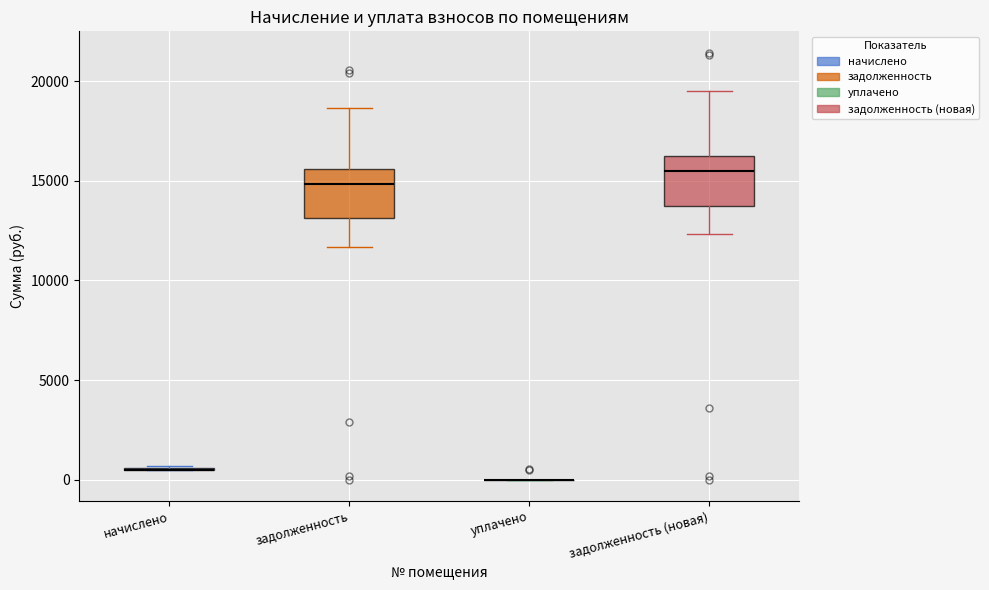

Where does the upper whisker of the box for задолженность (новая) end on the y-axis? The values are not printed on the chart, so give them approximately, as read against the axis.

19500